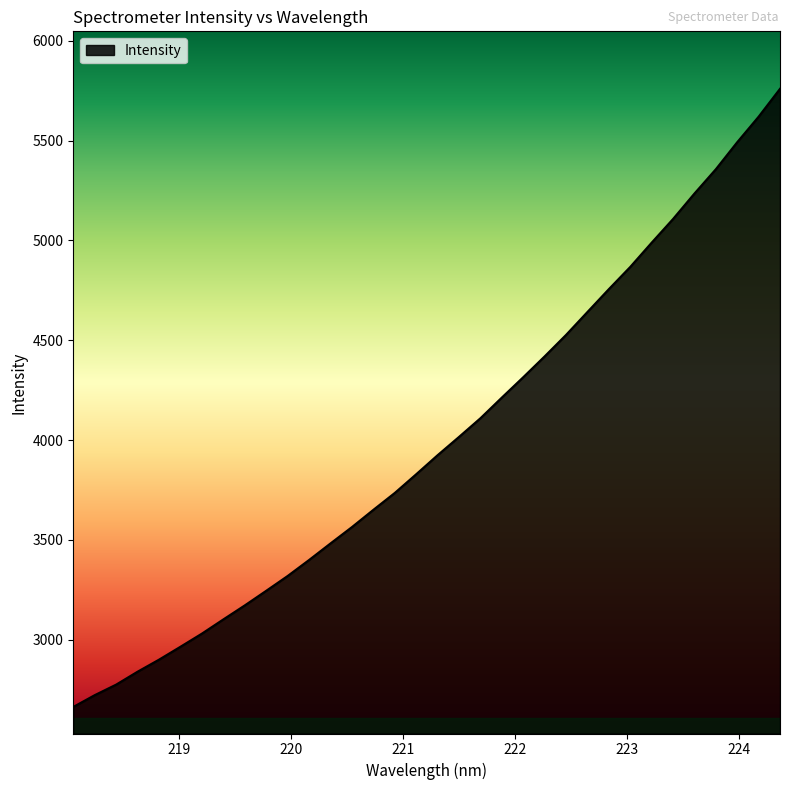

Does the chart display data point markers on the line(s)?

No